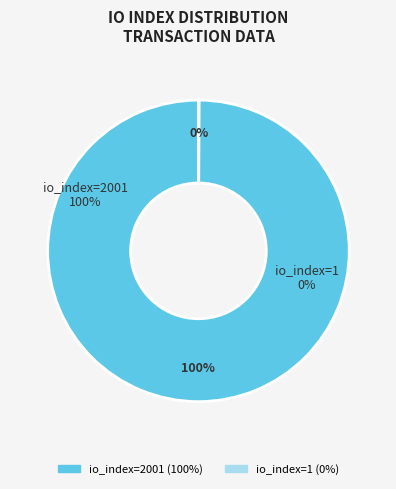

How many segments does this pie chart have?

2